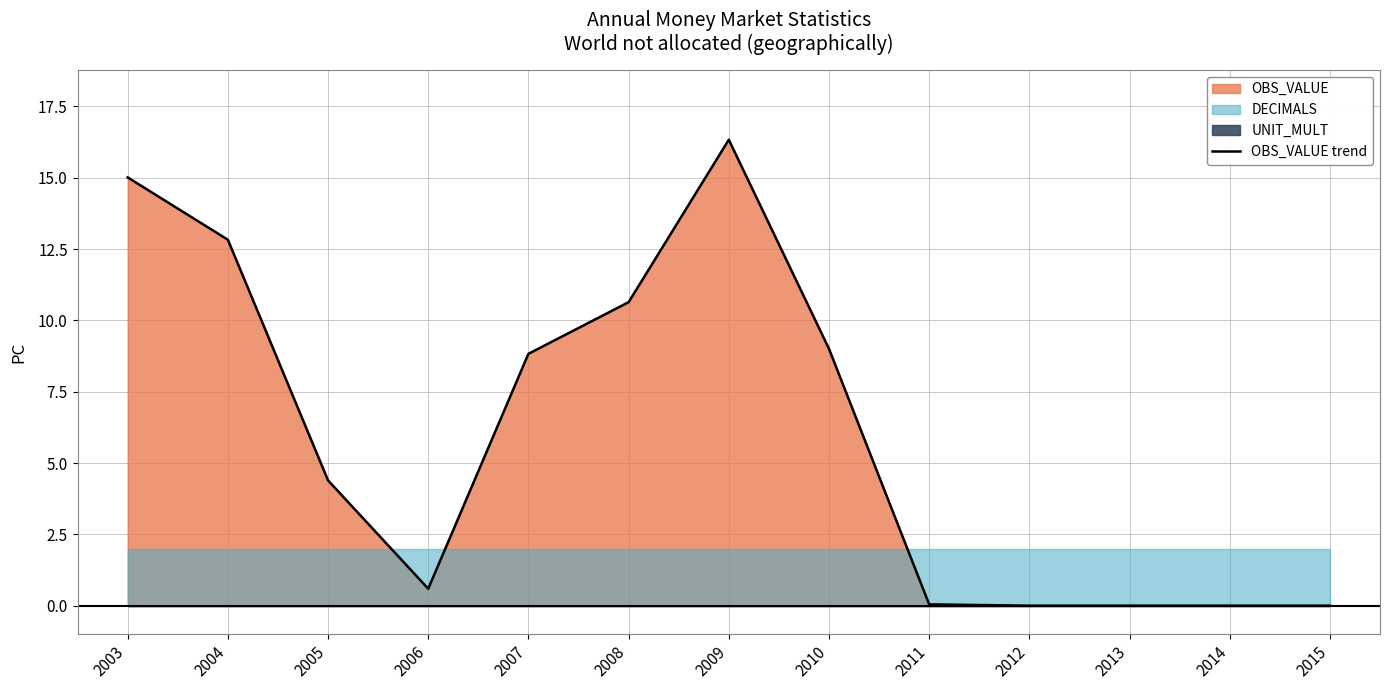

Which category has the lowest value across all series?

2012